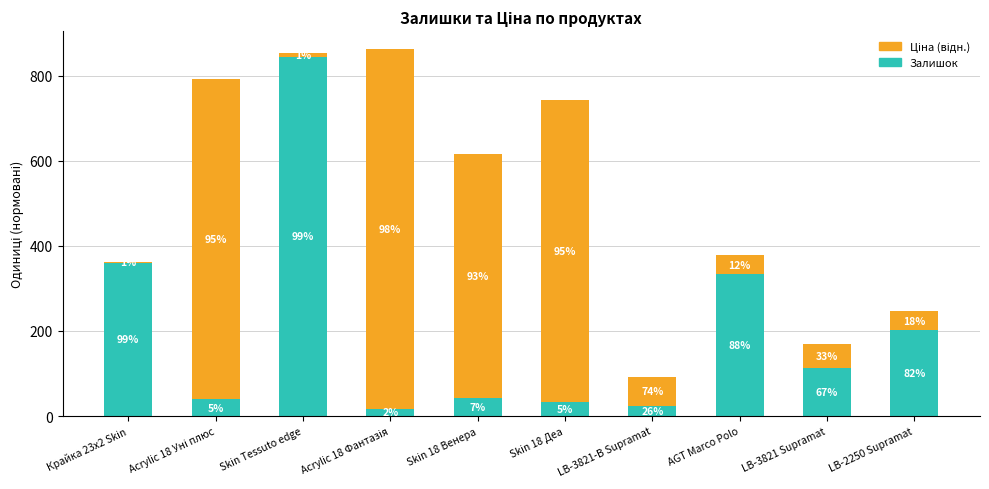

At which label does Залишок reach its peak?

Skin Tessuto edge